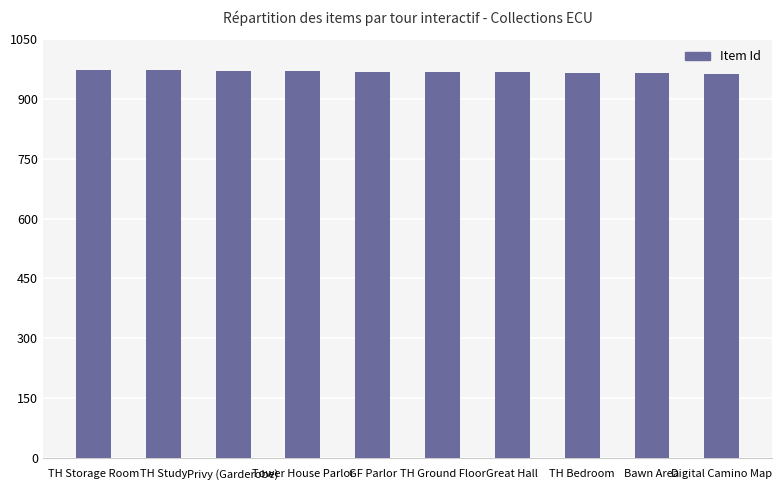

What is the sum of the values at Great Hall and Digital Camino Map?

1930